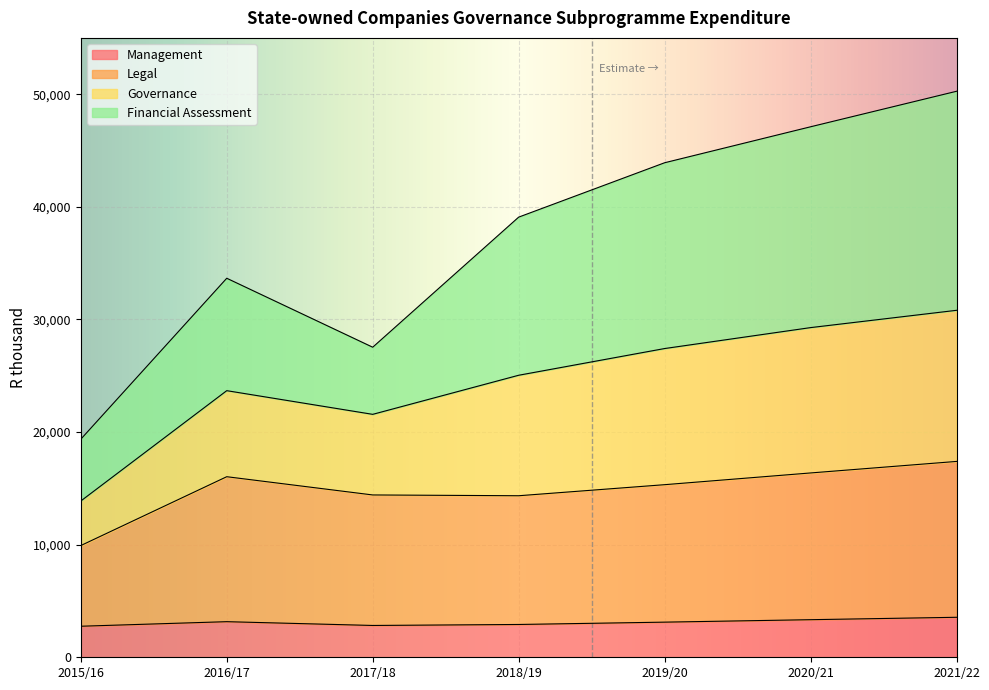

At which category does Governance reach its first local peak?

2016/17